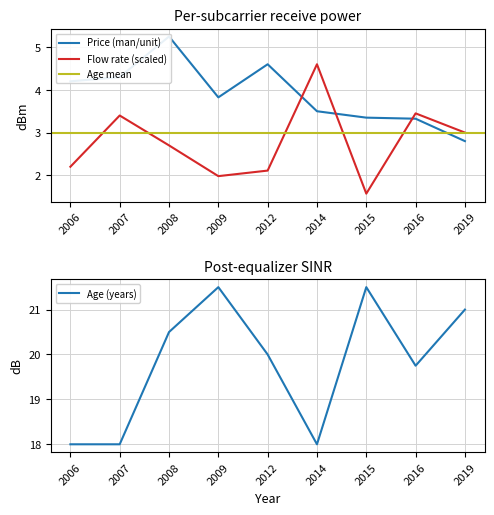

Which series has the widest spread of values?

Age (years)